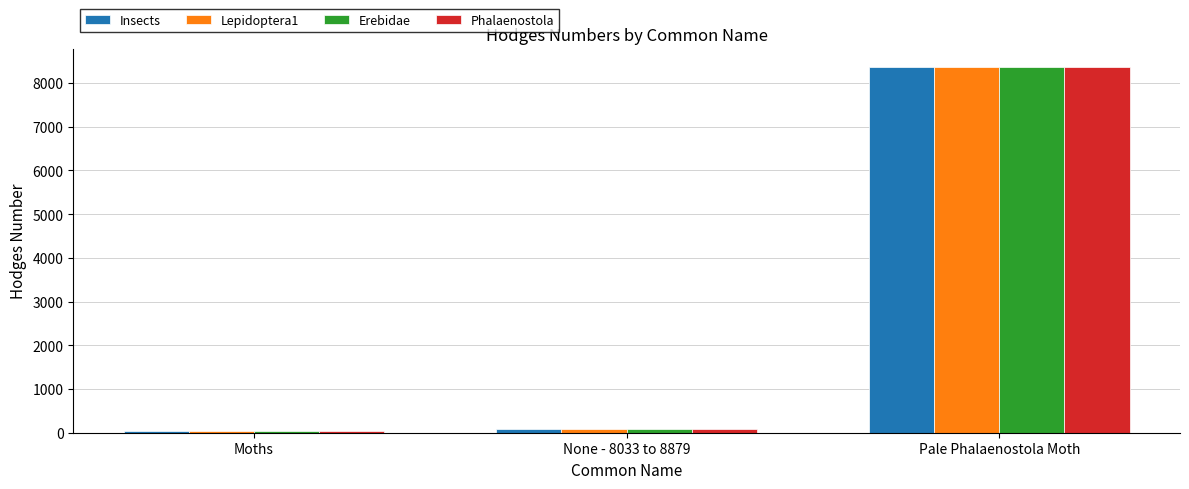

At which label is Insects closest to 4195?

None - 8033 to 8879